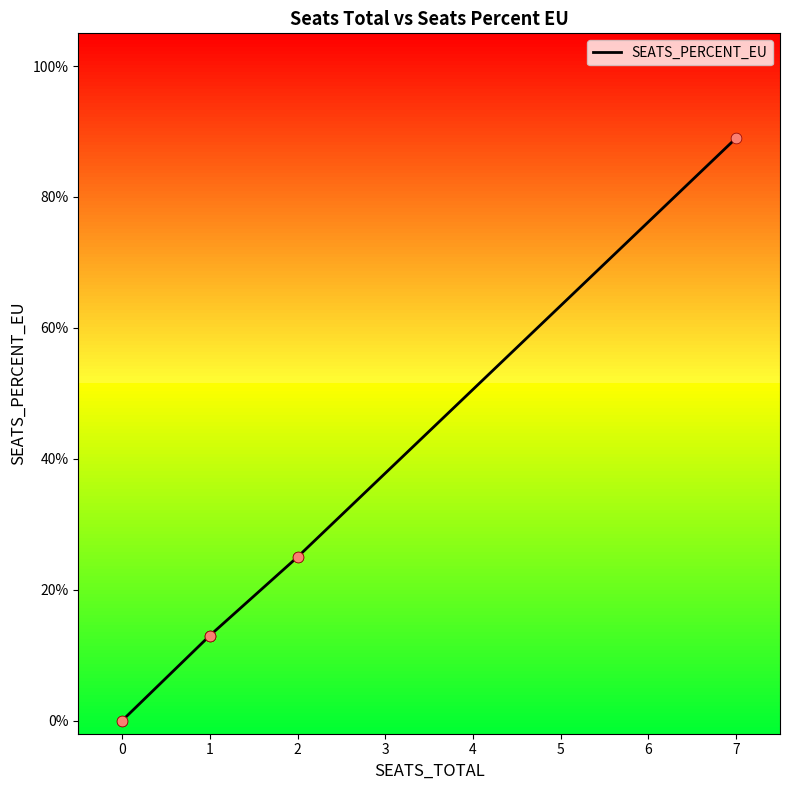

What is the change in value from 0 to 1?

+0.1